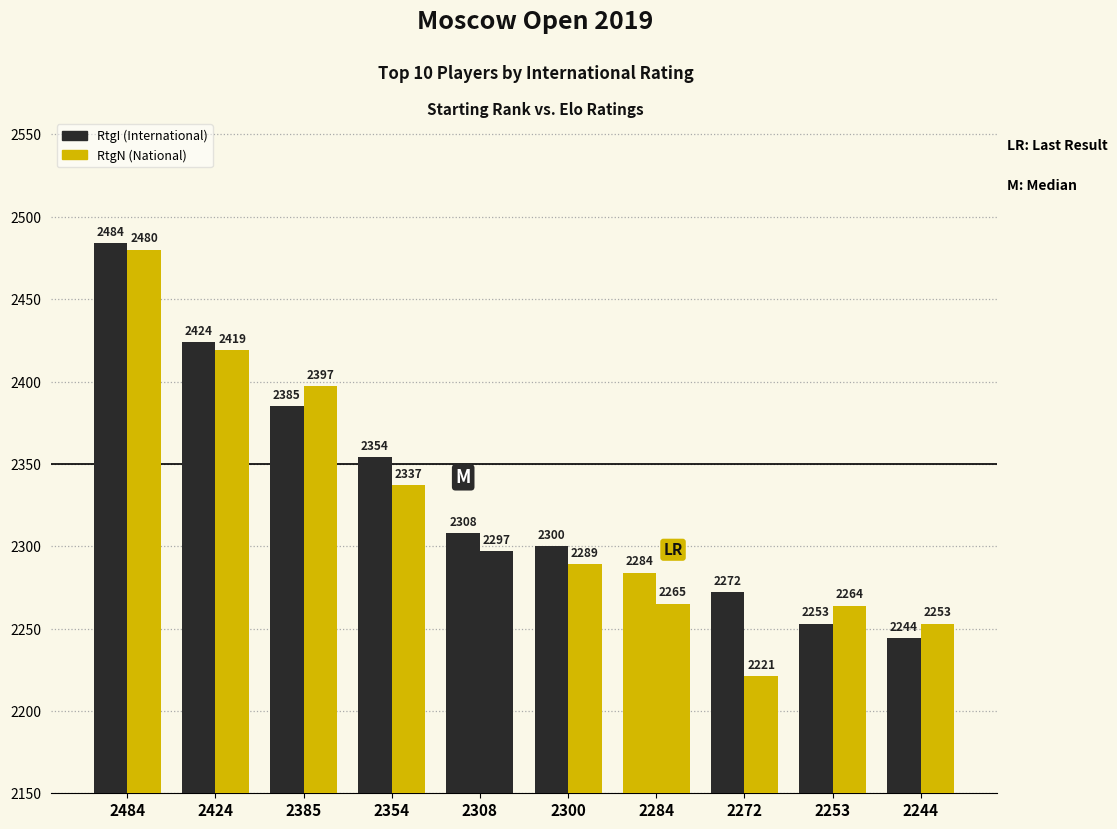

How many bars are there in total?

20